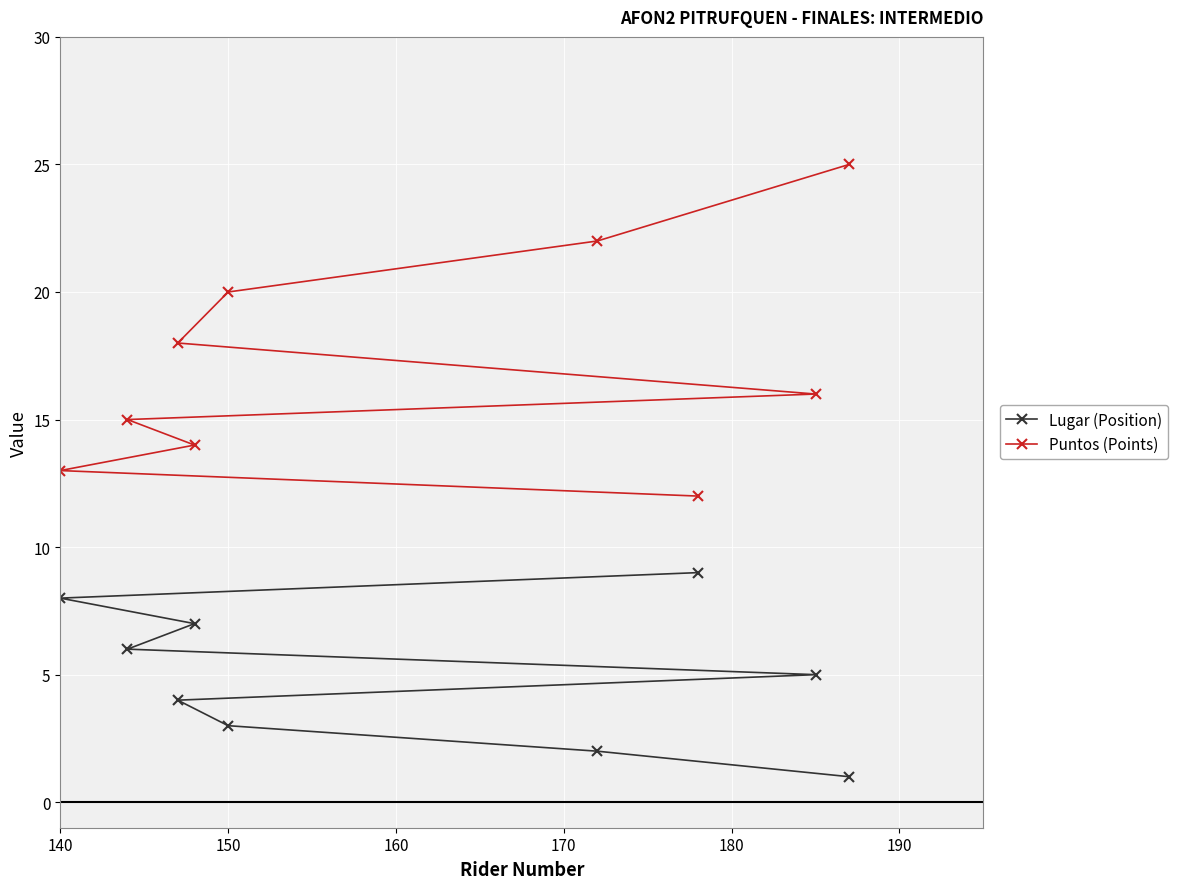

What value does the Puntos (Points) series have at 140, to the nearest 10?

10